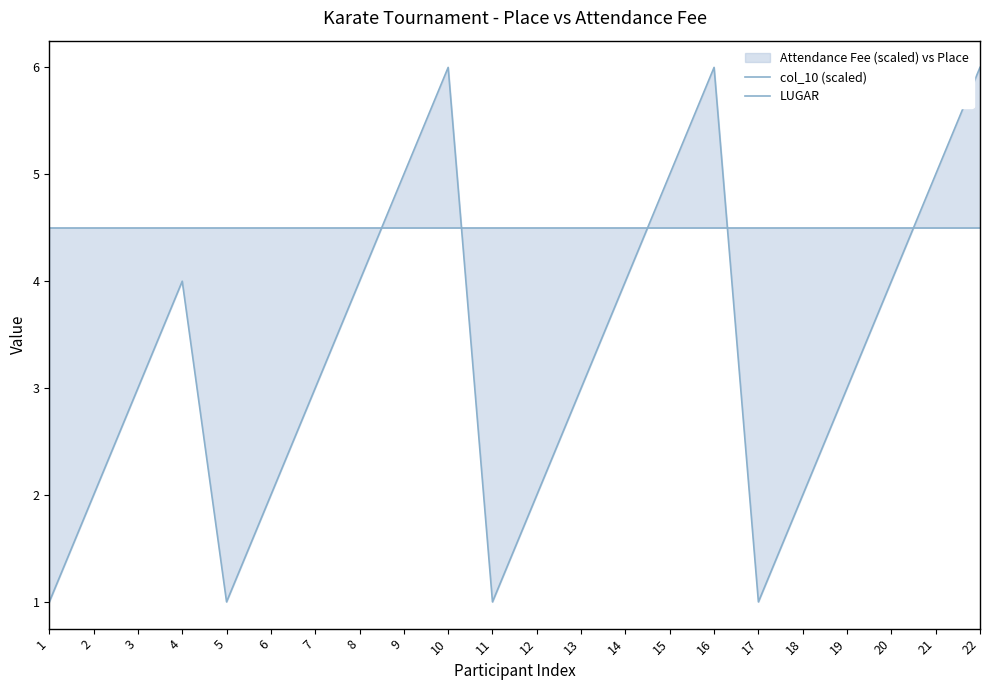

Rank the series by their maximum value, from lowest to highest.

col_10 (scaled), LUGAR